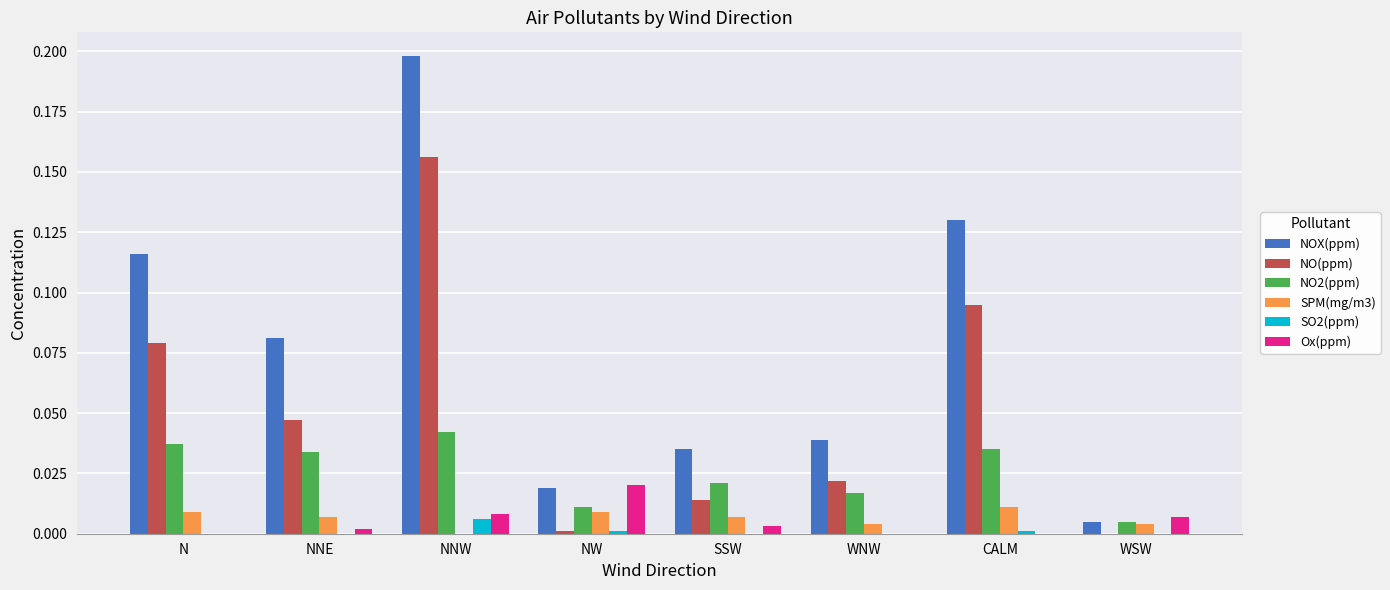

How many series are shown in this chart?

6